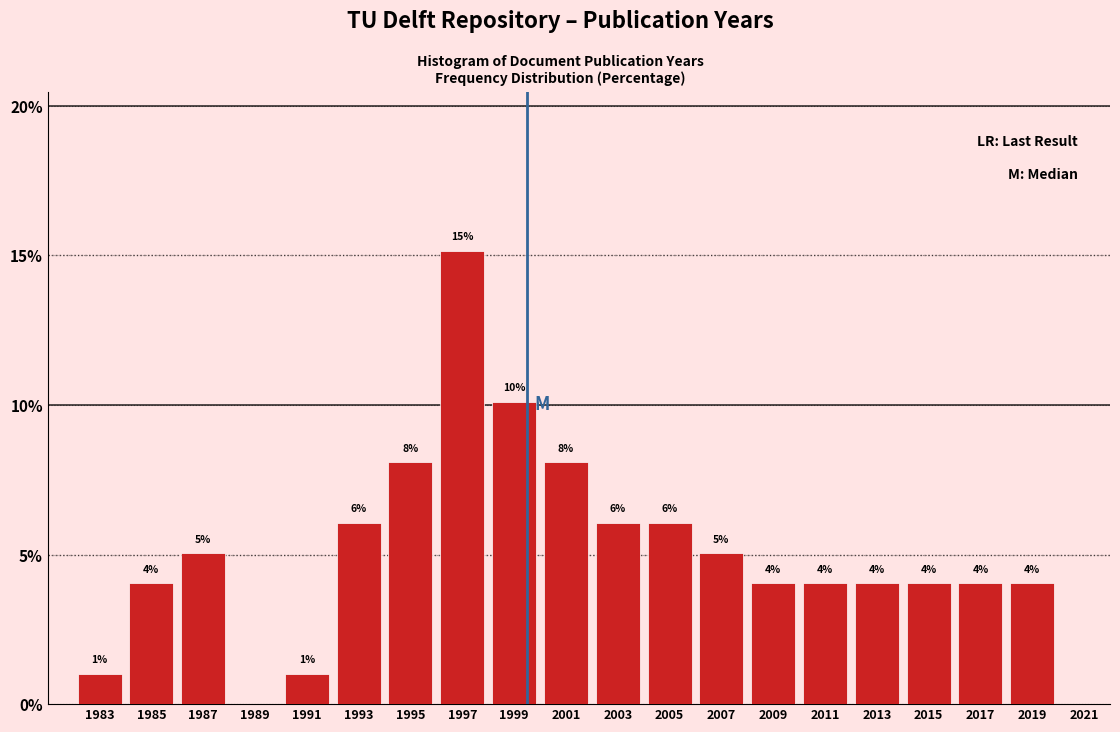

The value at 2001 is 10.7. True or false?

False